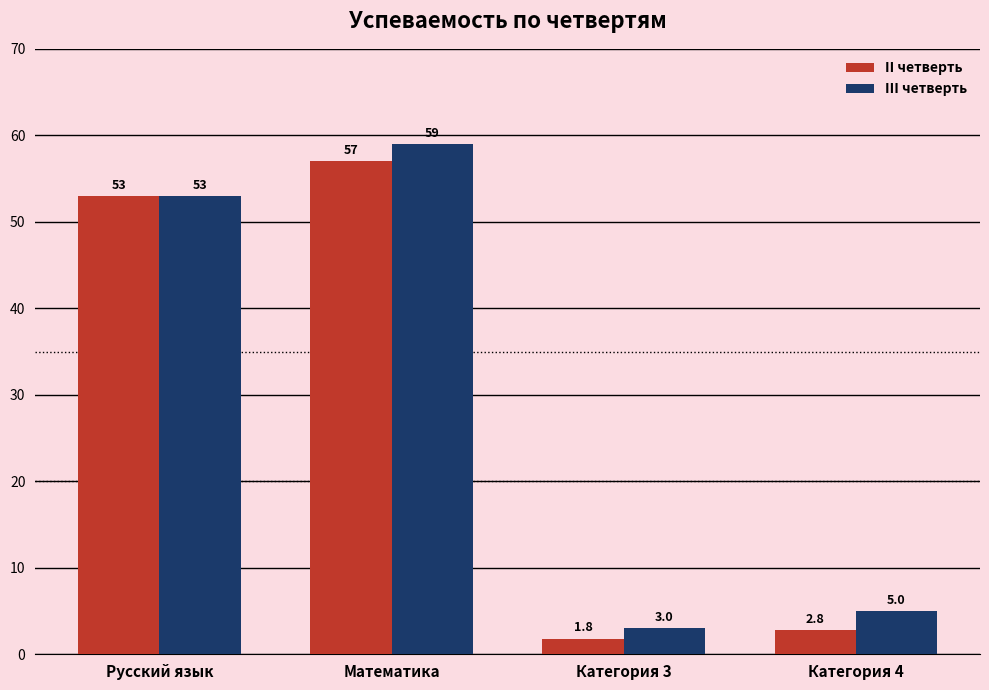

The II четверть series shows 1.8 at Категория 3. True or false?

True